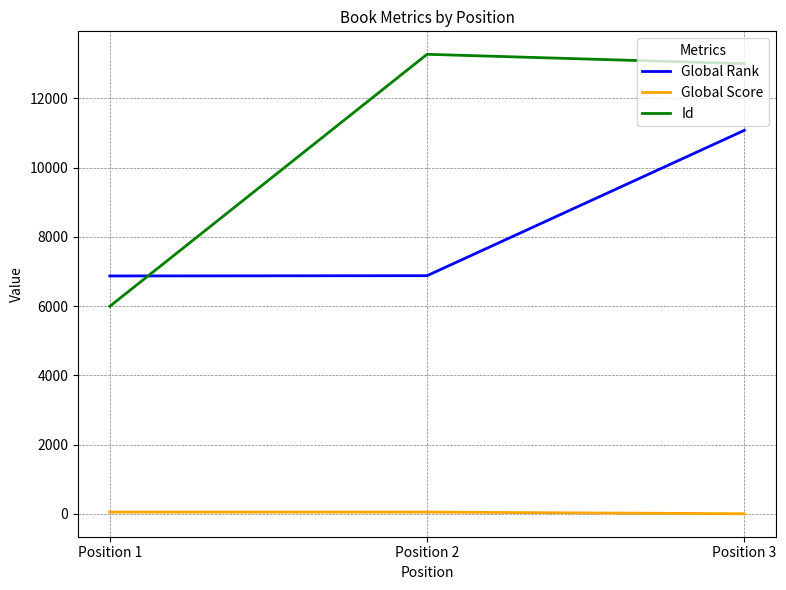

What is the minimum value for Global Score?

2